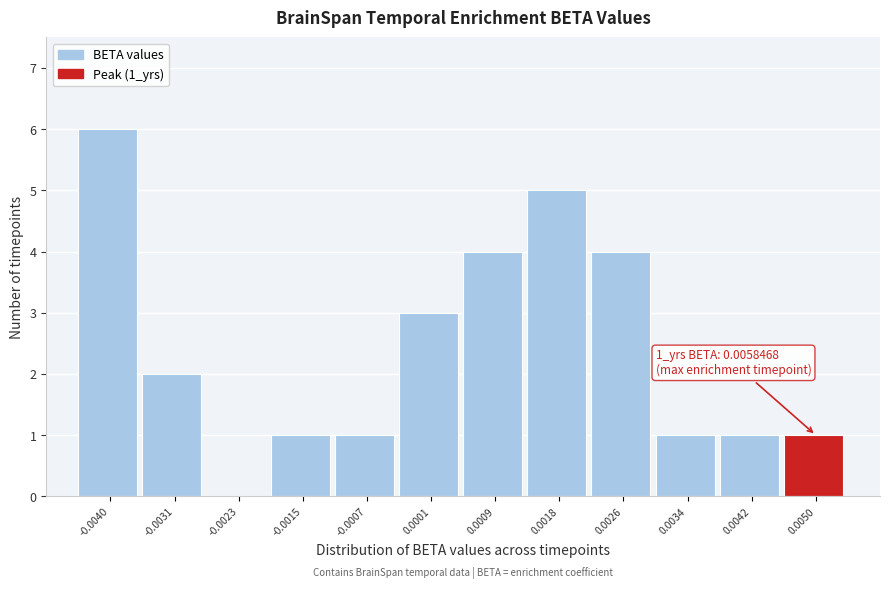

Reading left to right, extract all data points from this chart.

-0.0040=6	-0.0031=2	-0.0023=0	-0.0015=1	-0.0007=1	0.0001=3	0.0009=4	0.0018=5	0.0026=4	0.0034=1	0.0042=1	0.0050=1